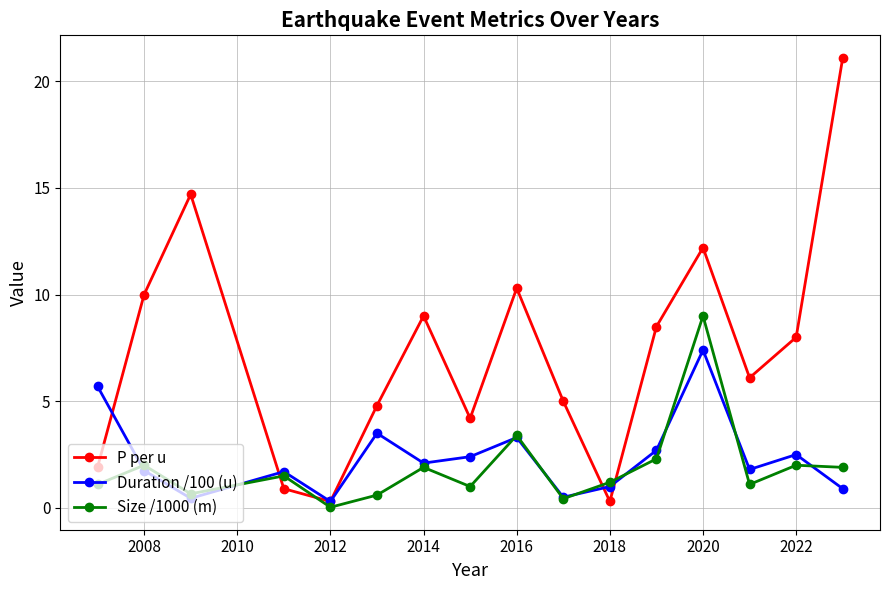

After their last crossing, which series has the higher values: Duration /100 (u) or Size /1000 (m)?

Size /1000 (m)